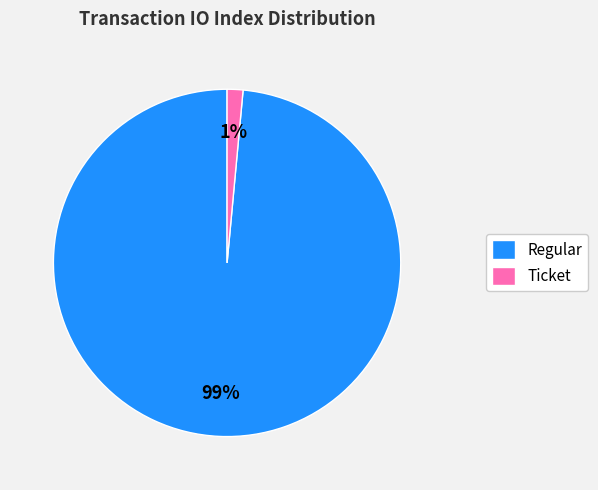

Between Ticket and Regular, which is larger?

Regular